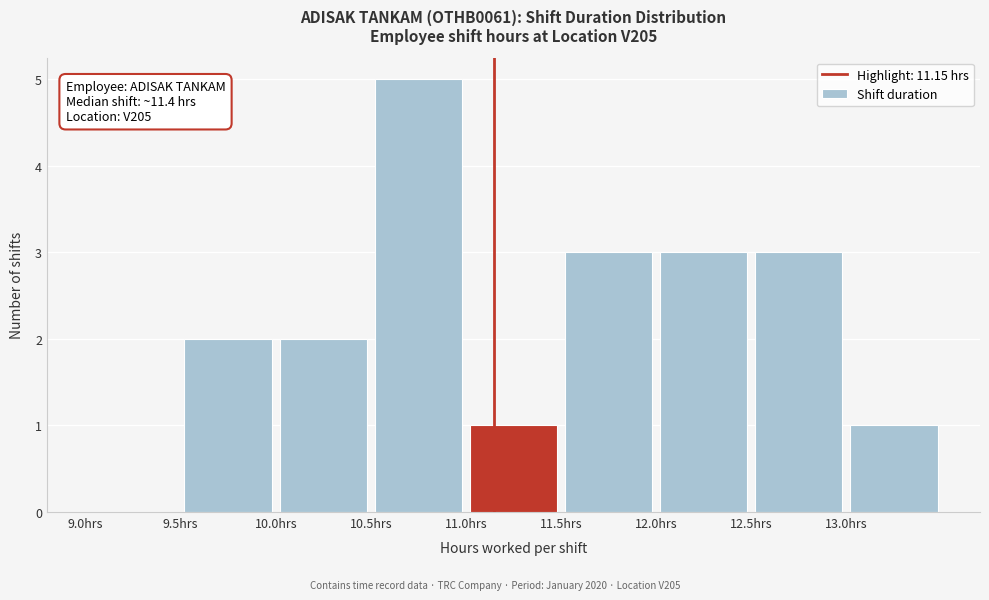

Over which range of the x-axis is the bar tallest?

10.5 to 11.0